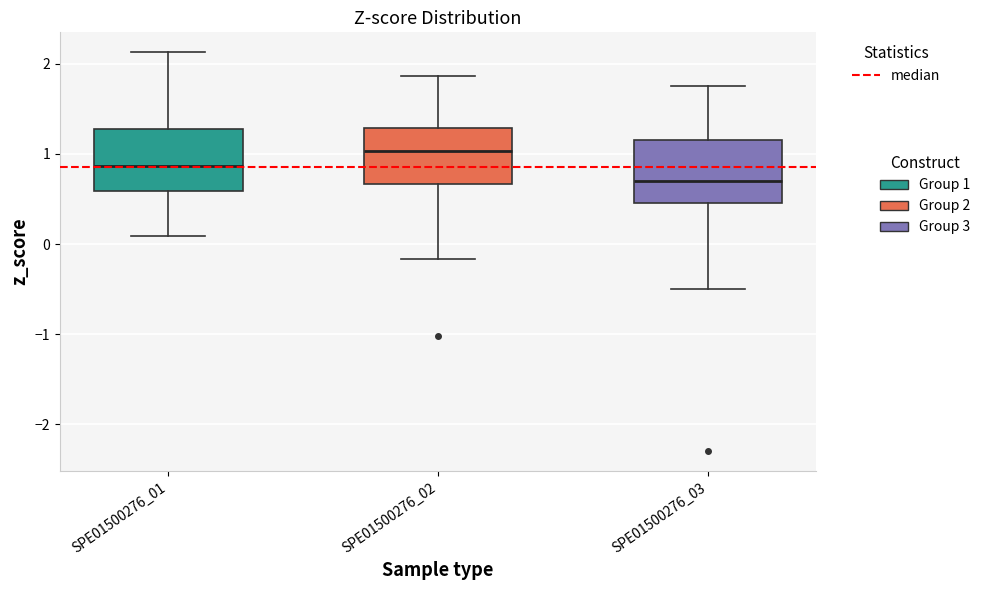

Reading left to right, read every box against the y-axis: the position of its median line, the range the box covers, and the ends of its whiskers. The values are not printed on the chart, so give them approximately, as read against the axis.

SPE01500276_01: median 0.9, box 0.6 to 1.3, whiskers 0.1 to 2.1
SPE01500276_02: median 1.0, box 0.7 to 1.3, whiskers -0.2 to 1.9
SPE01500276_03: median 0.7, box 0.5 to 1.2, whiskers -0.5 to 1.8